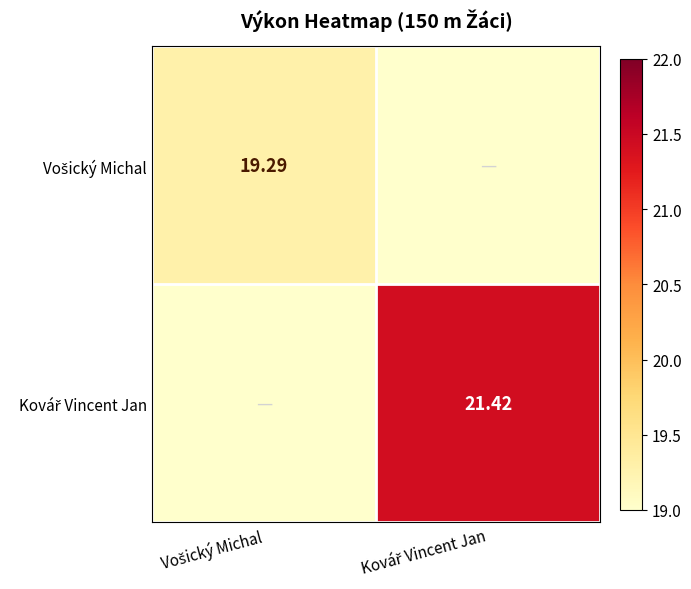

Which series has the widest spread of values?

Kovář Vincent Jan